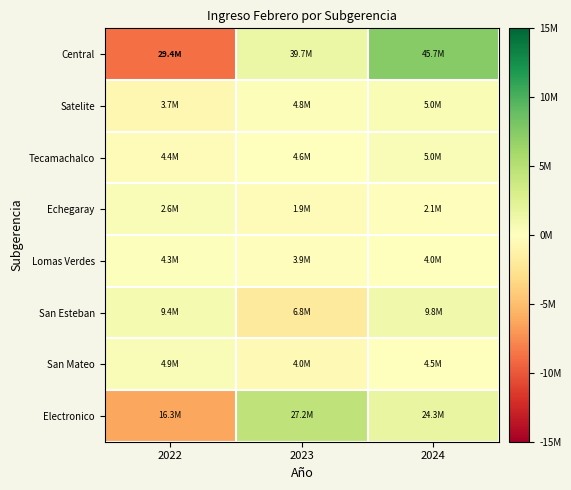

Count the number of data series in this chart.

8